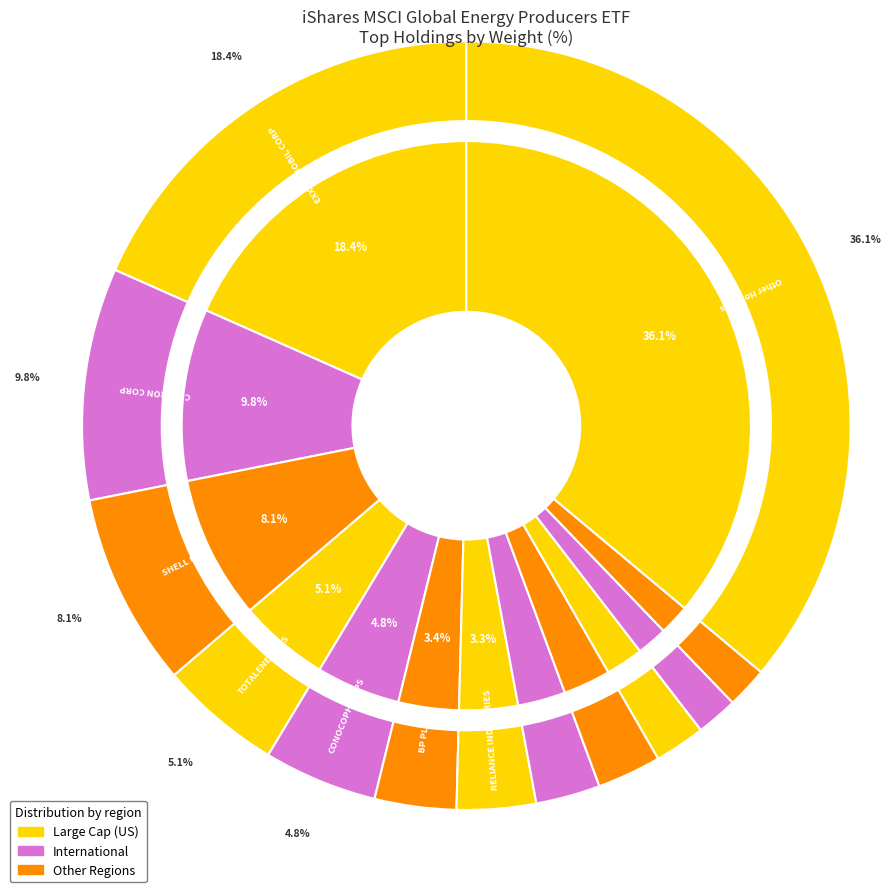

Which slice is the smallest?

VALERO ENERGY CORP